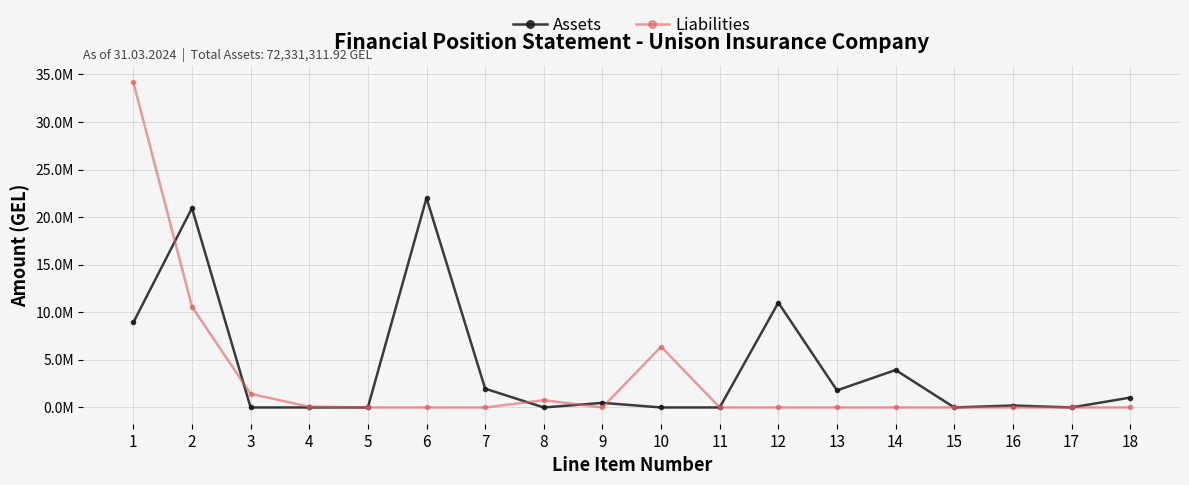

What are all the series names shown in the legend?

Assets, Liabilities